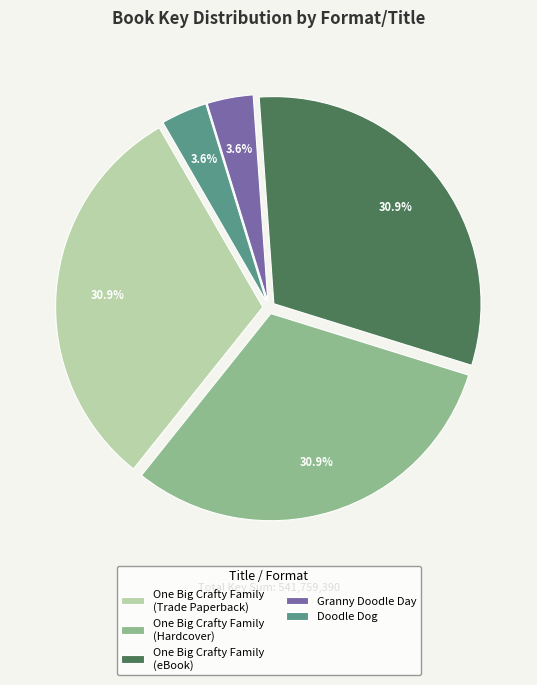

What percentage do Doodle Dog and One Big Crafty Family (Trade Paperback) together represent?

34.5%